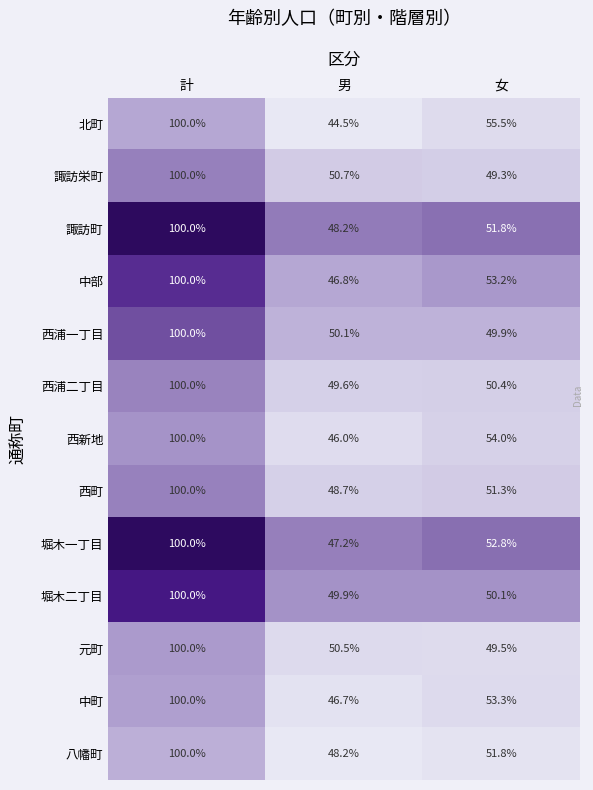

At which category does the chart reach its minimum across all series?

男